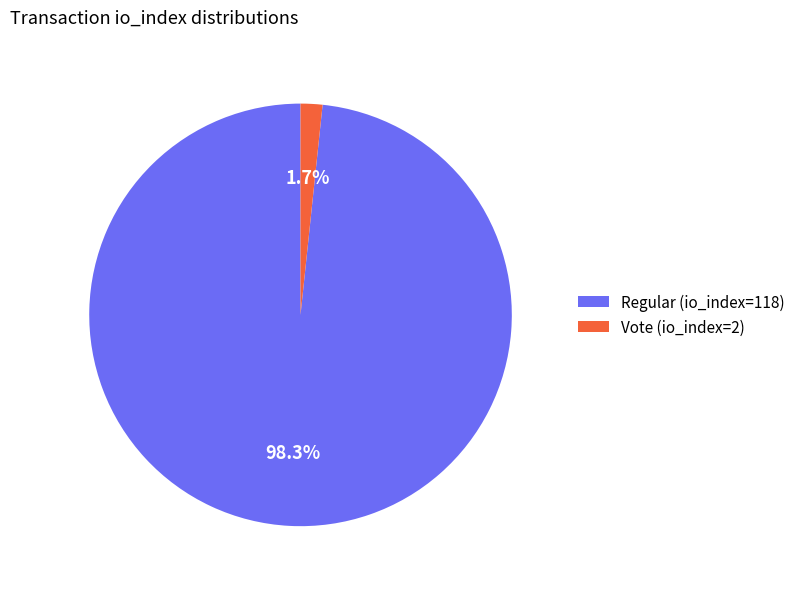

The Vote (io_index=2) slice represents 2% of the pie. True or false?

True